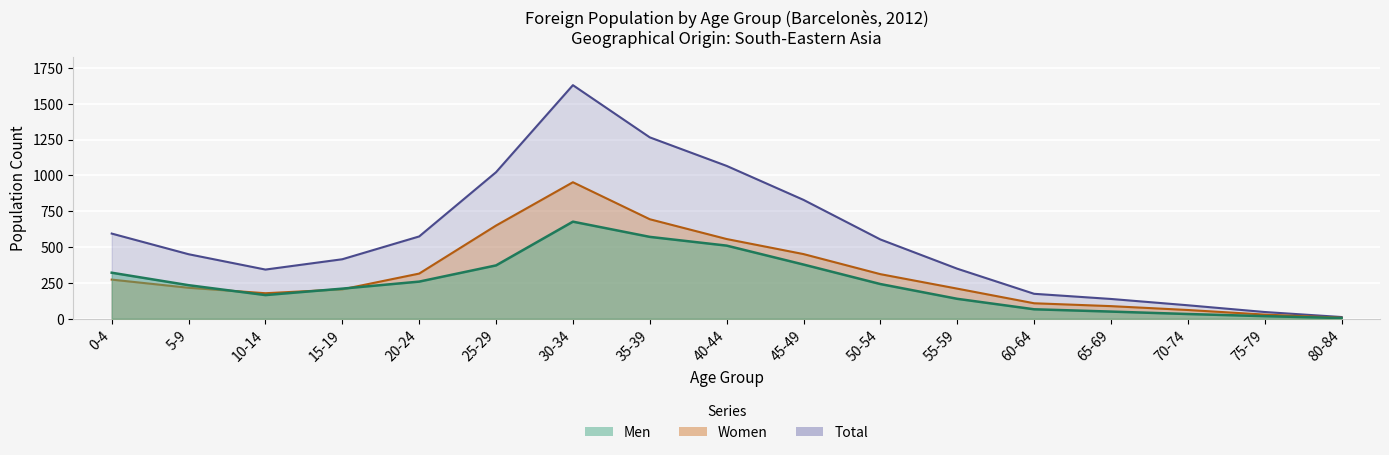

Which category has the lowest value in the Total series?

80-84